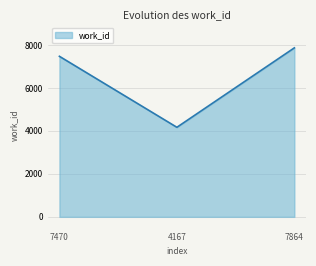

Rank the categories by value from highest to lowest.

7864, 7470, 4167